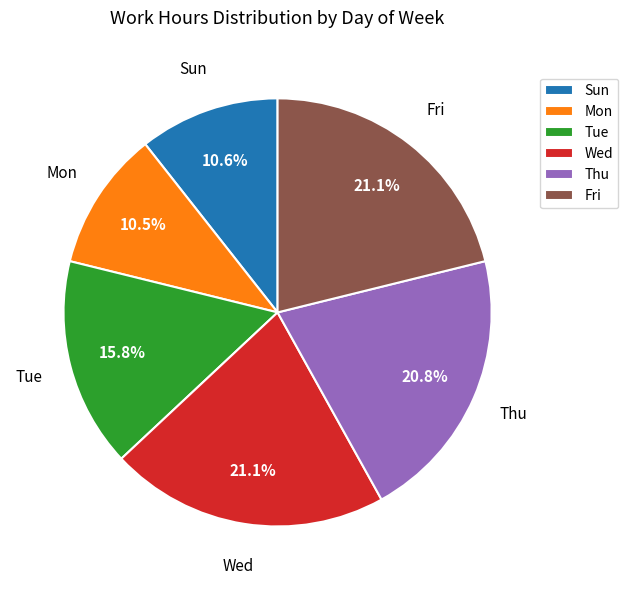

Count the number of slices in the pie.

6